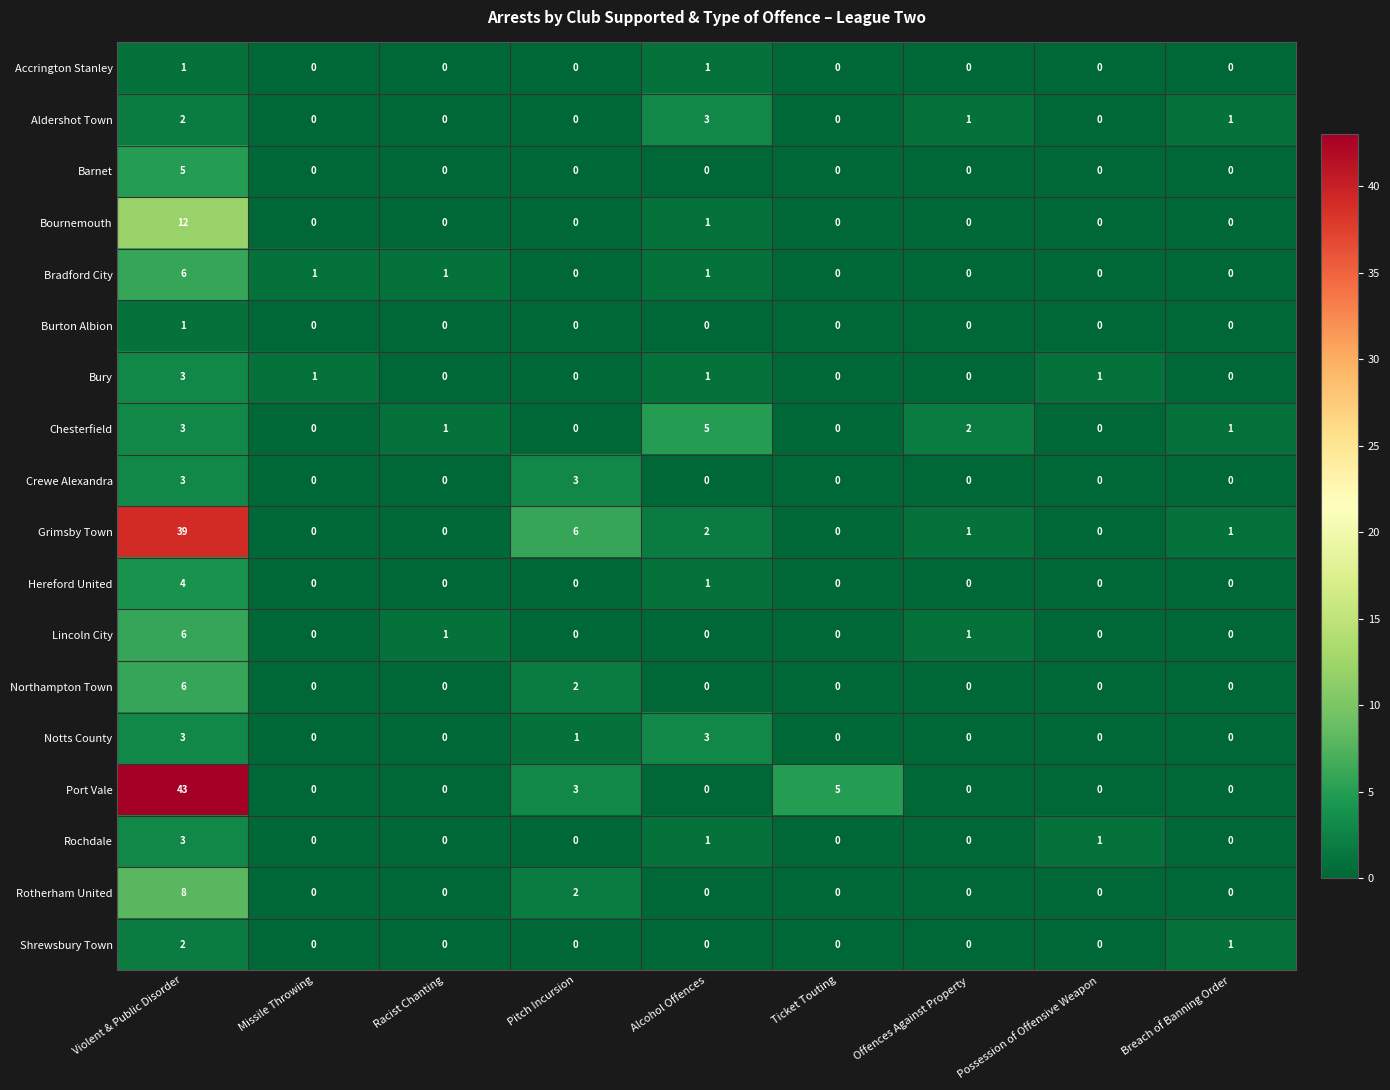

The Lincoln City series shows 2 at Offences Against Property. True or false?

False